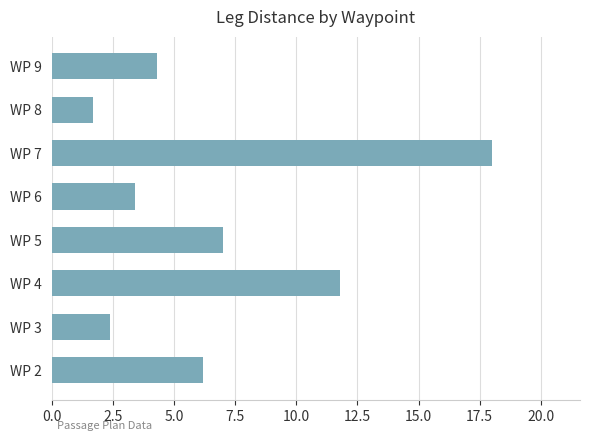

At which category does the chart reach its peak across all series?

WP 7